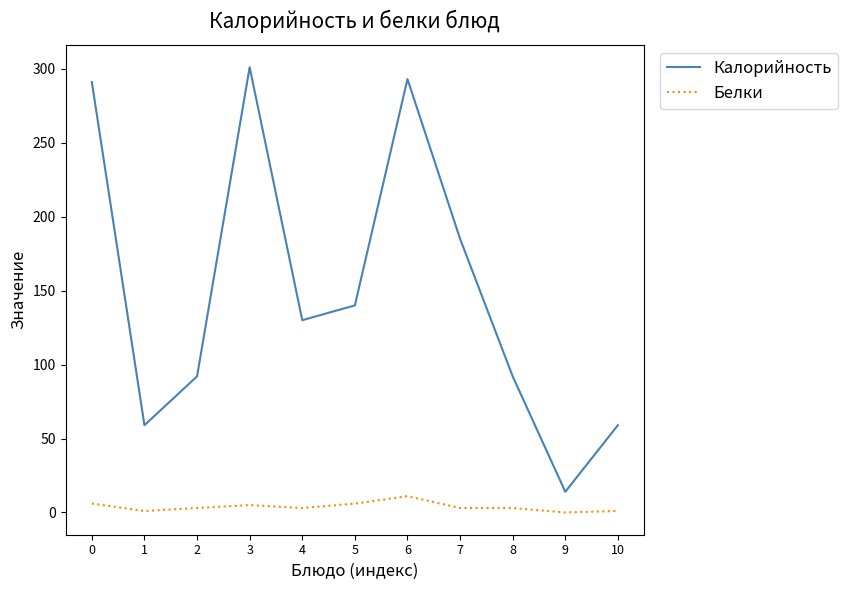

True or false: Белки and Калорийность intersect in this chart.

False